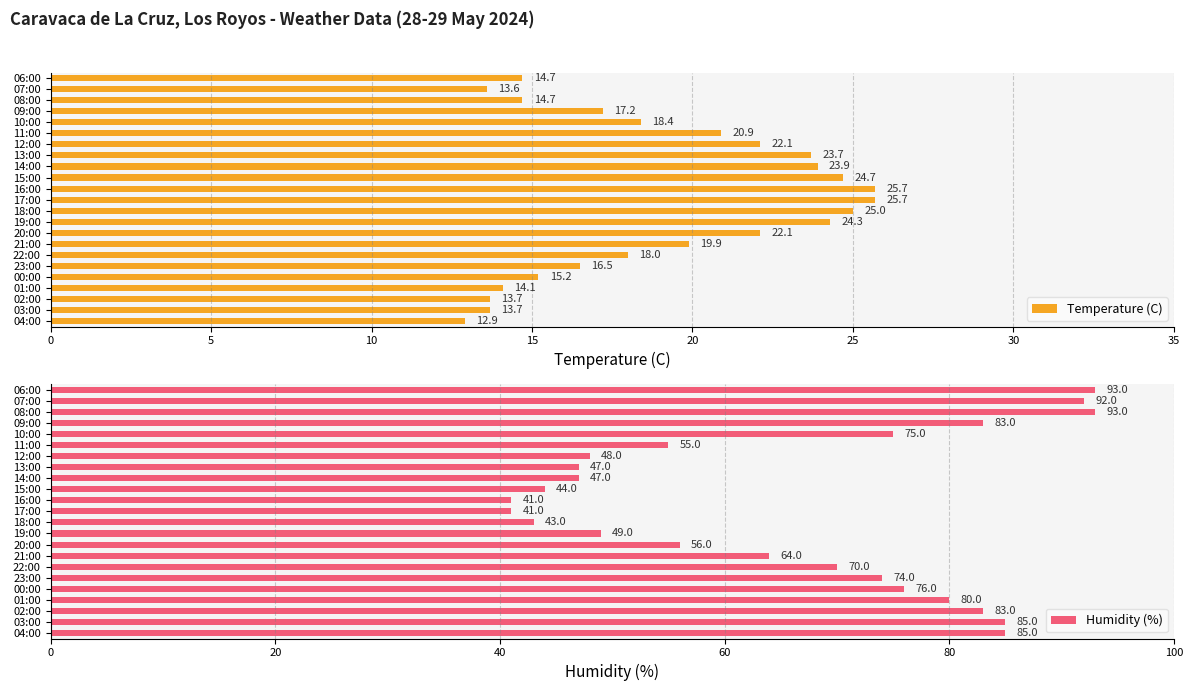

Which series has the widest spread of values?

Humidity (%)